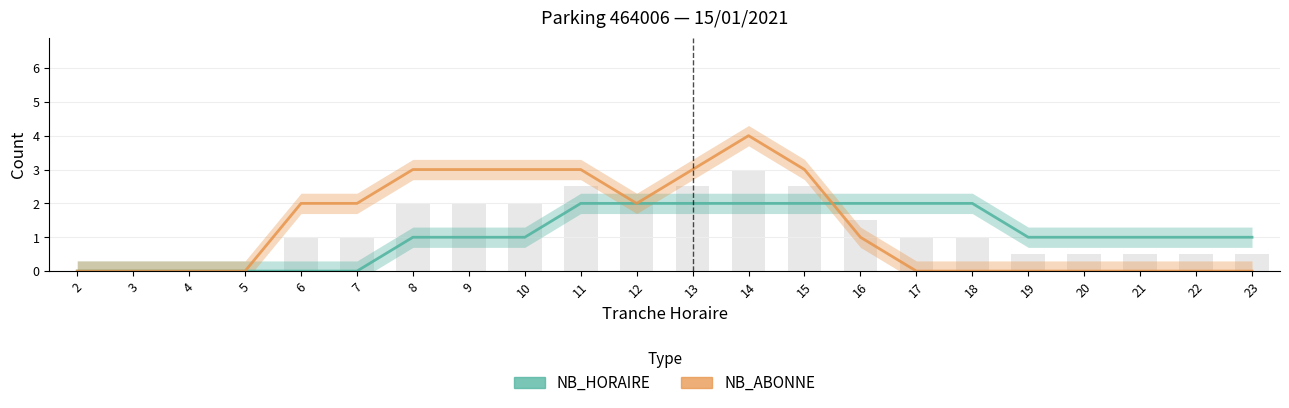

At which category is the sum across all series the highest?

14